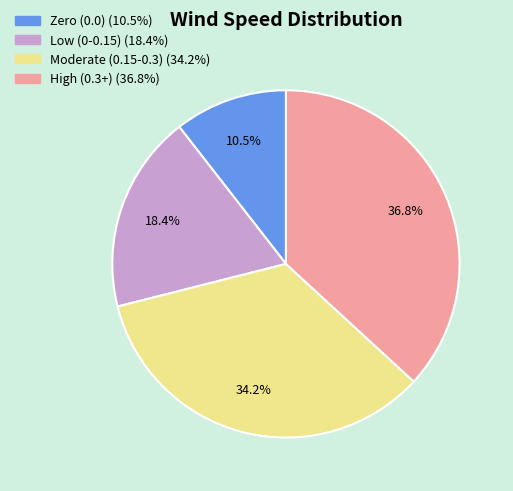

Is there a majority slice in this chart?

No